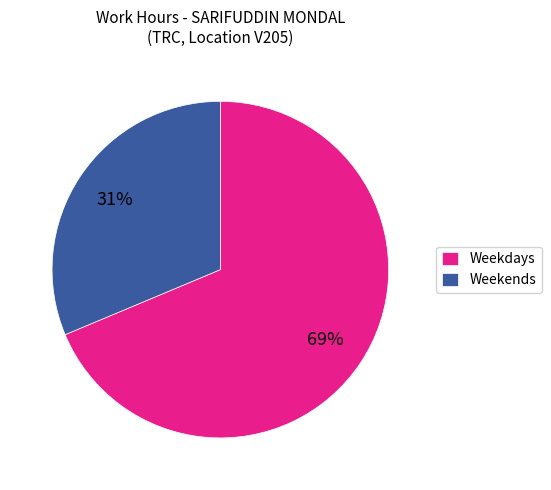

Count the number of slices in the pie.

2